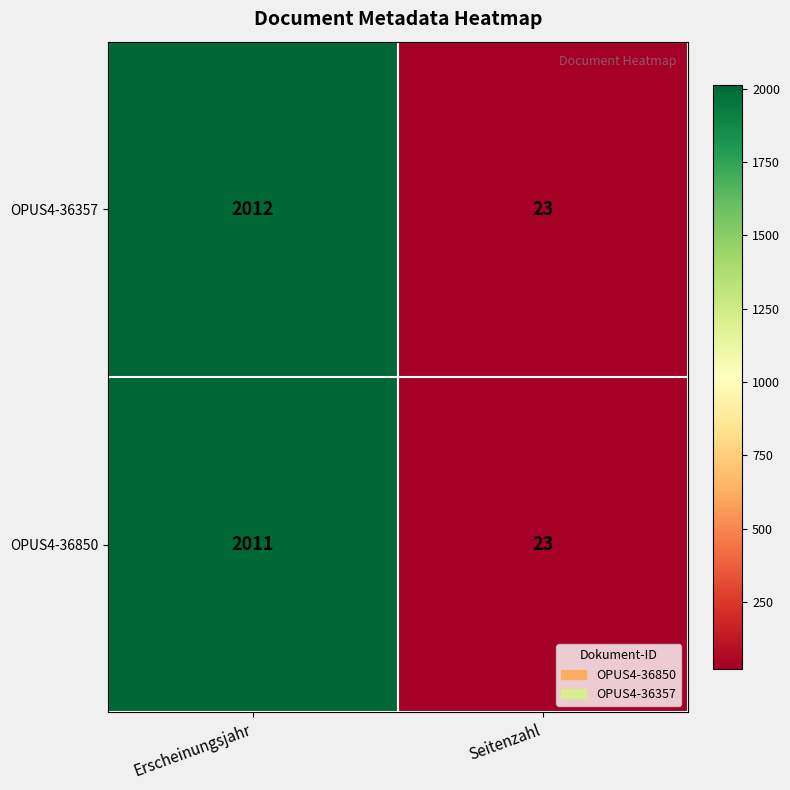

List the labels in order of OPUS4-36357 value, largest first.

Erscheinungsjahr, Seitenzahl